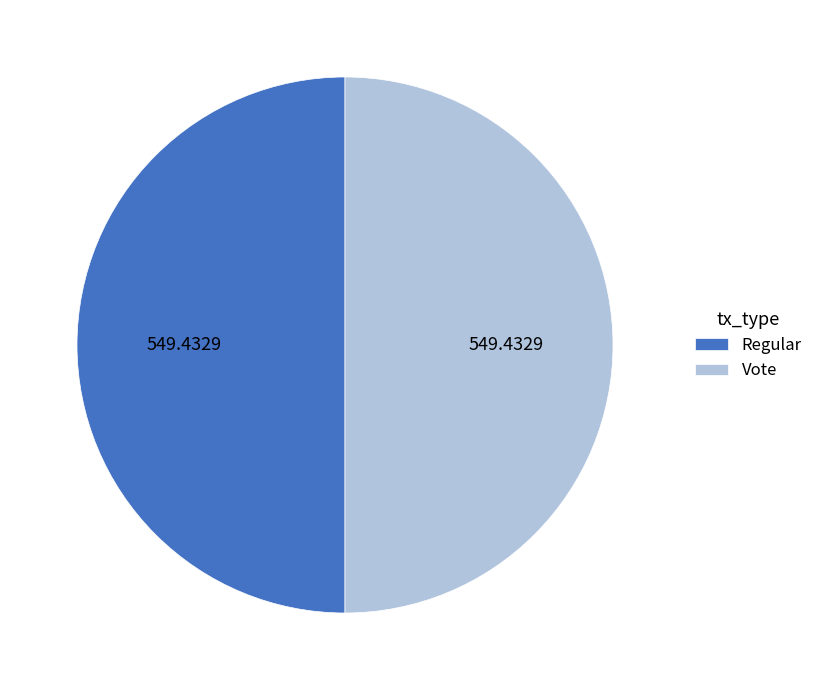

Approximately how many times larger is the value at Regular compared to Vote?

1.0